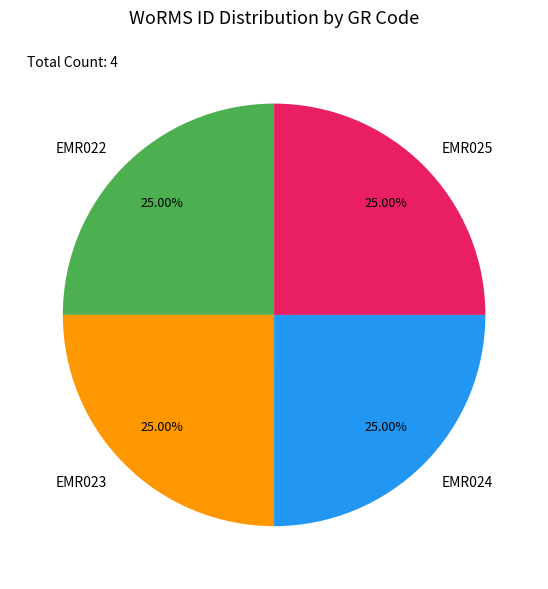

Approximately how many times larger is the value at EMR024 compared to EMR025?

1.0